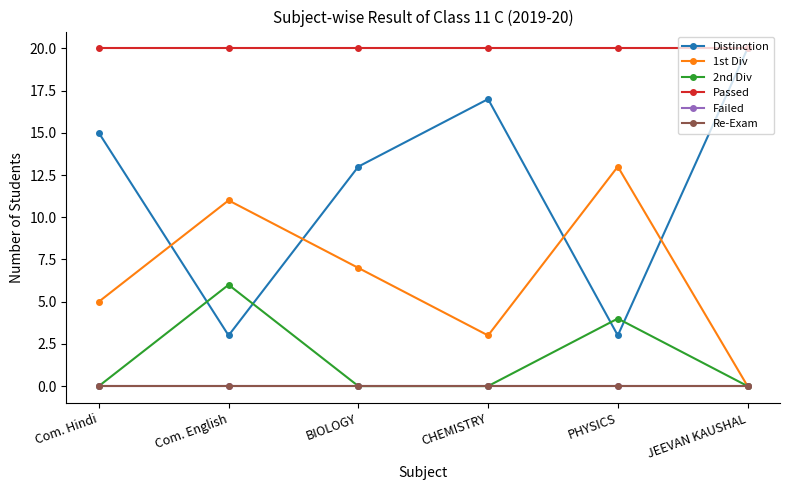

Does the chart have visible grid lines?

No